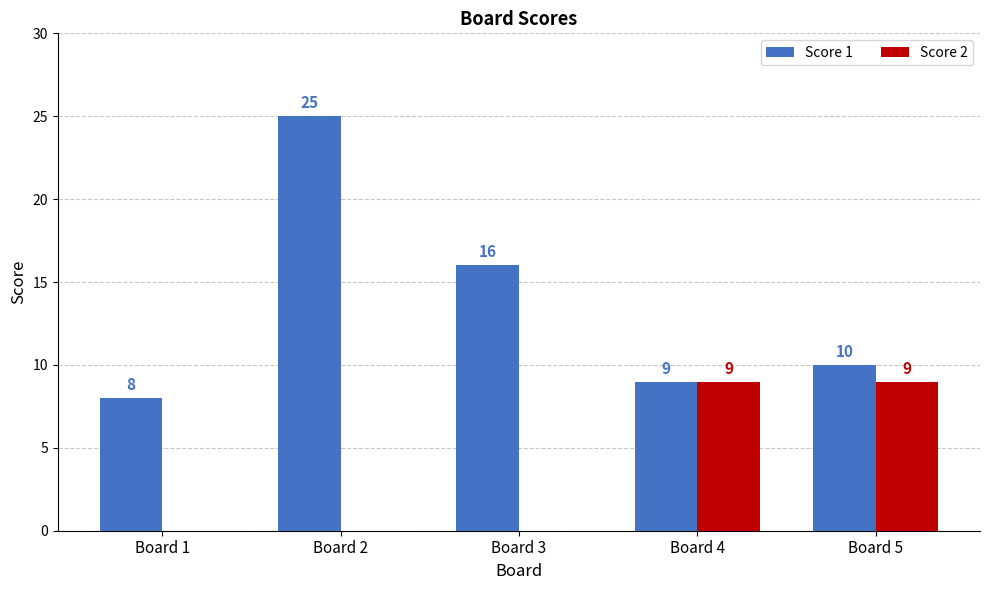

What is the approximate value of Score 2 at Board 5?

9